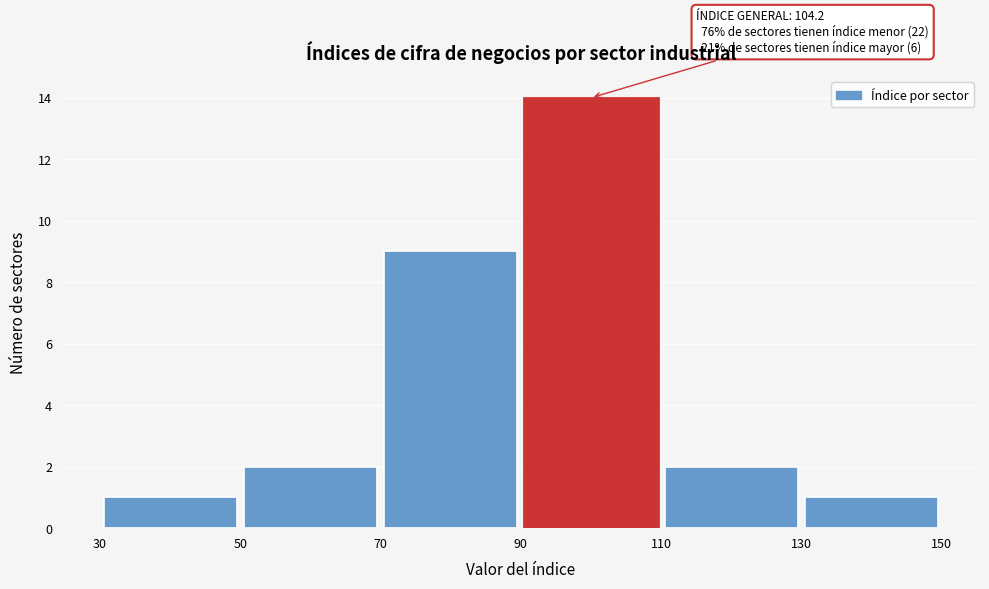

Which range on the x-axis has the tallest bar?

90 to 110